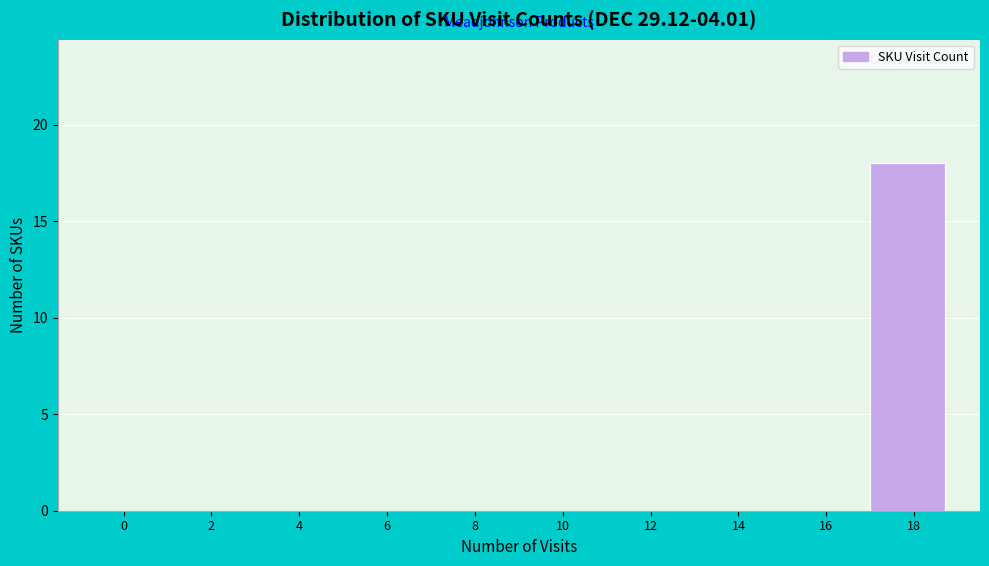

Reading left to right, list all the values displayed in this chart.

0=0	2=0	4=0	6=0	8=0	10=0	12=0	14=0	16=0	18=18